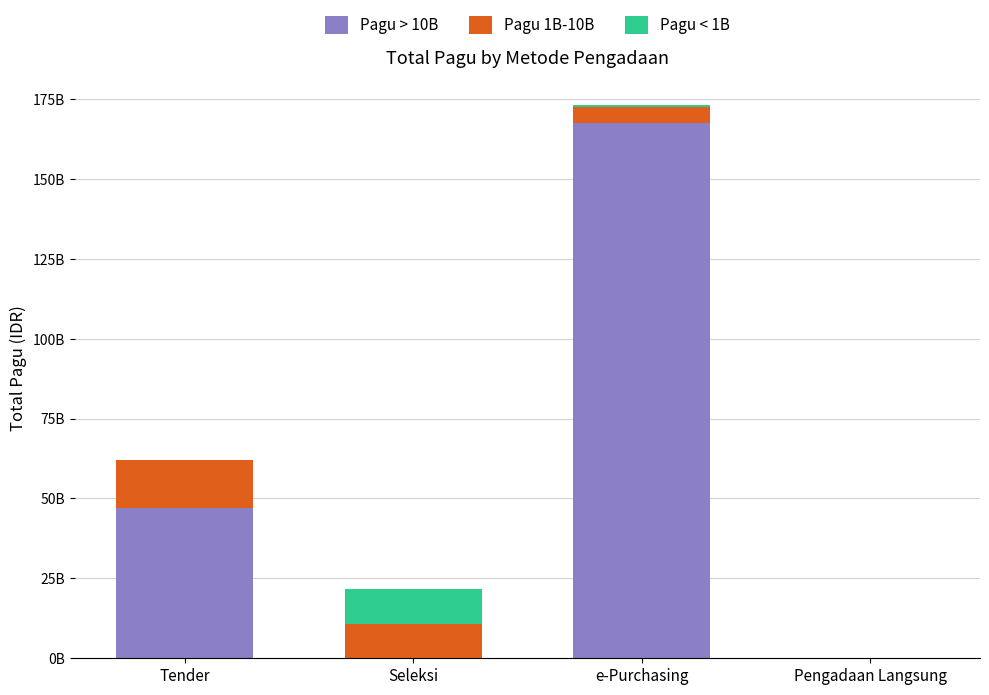

What are all the series names shown in the legend?

Pagu > 10B, Pagu 1B-10B, Pagu < 1B